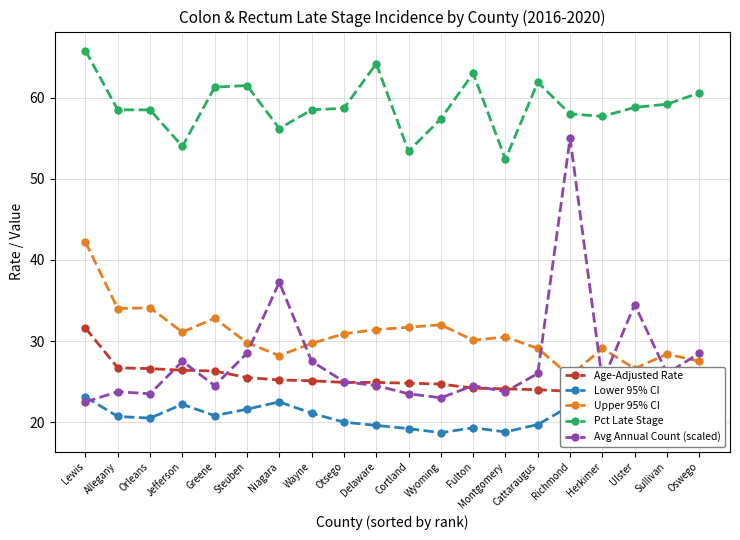

In Lower 95% CI, how many points are lower than both neighbors (excluding endpoints)?

6